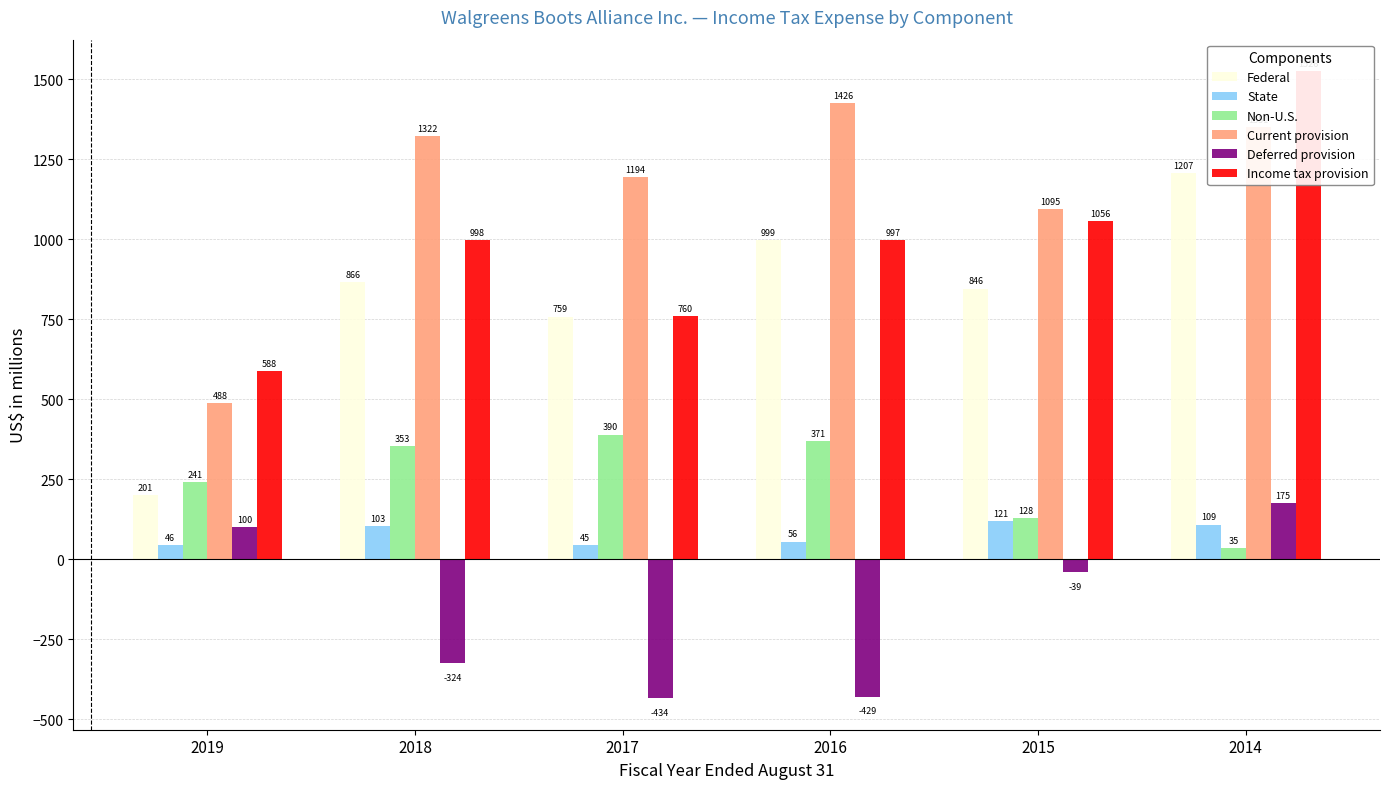

What is the value of the Federal bar at the 1st from the left?

201